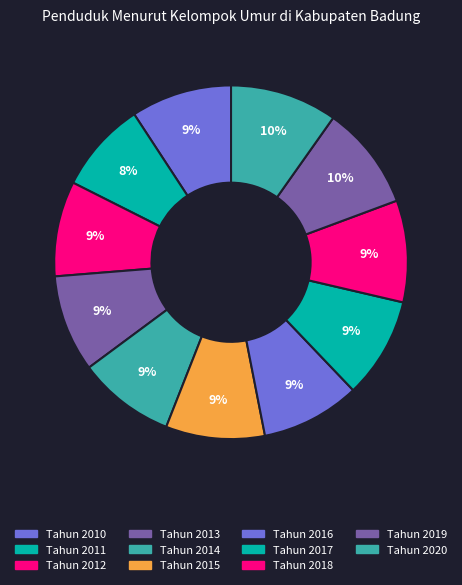

To the nearest percent, what is the combined percentage of Tahun 2010 and Tahun 2015?

18%